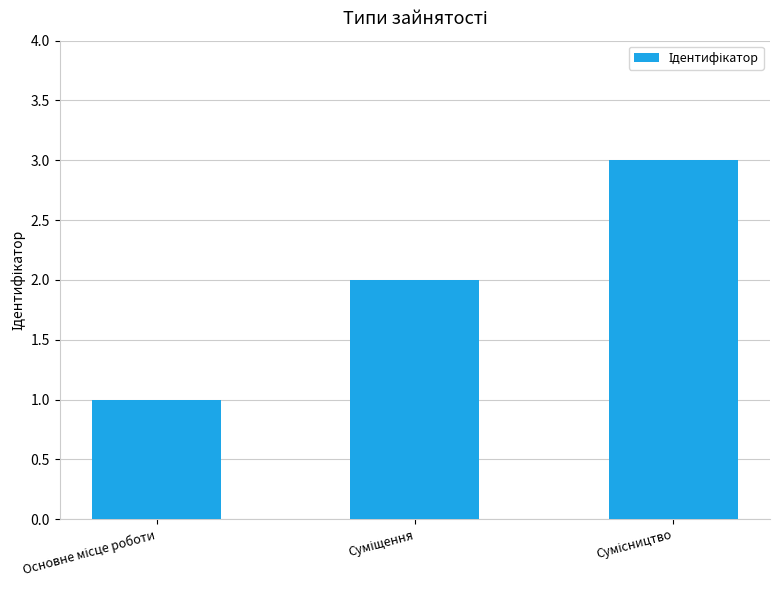

Are the bars grouped side by side (vs. stacked)?

No